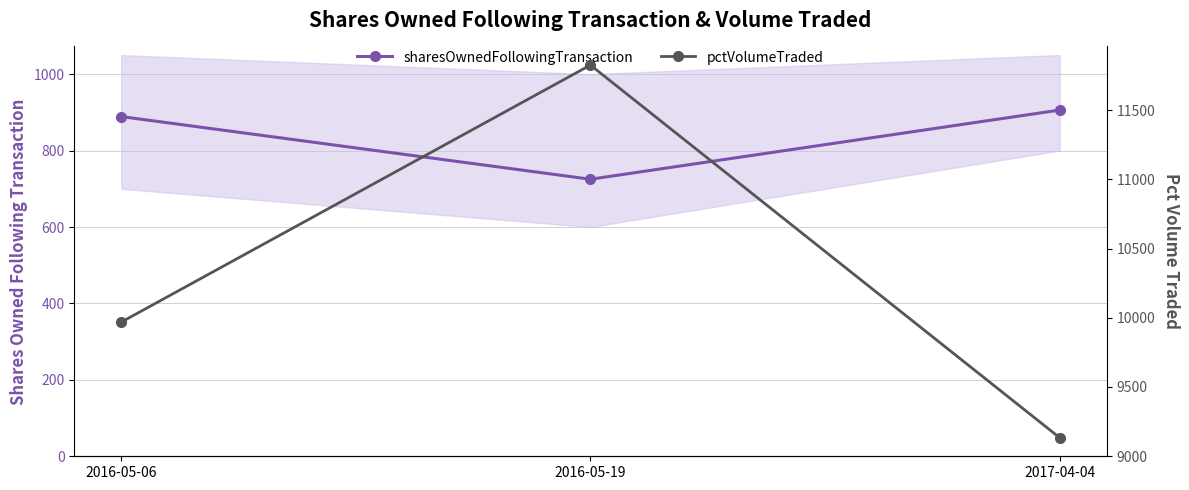

At which category does the chart reach its peak across all series?

2016-05-19